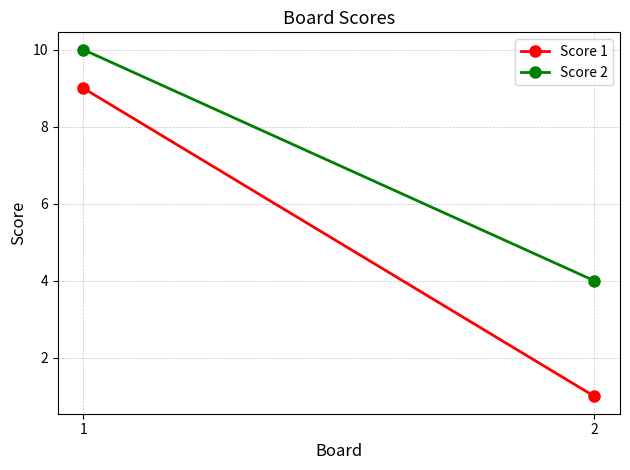

True or false: Score 2 has a value of 4 at 2.

True